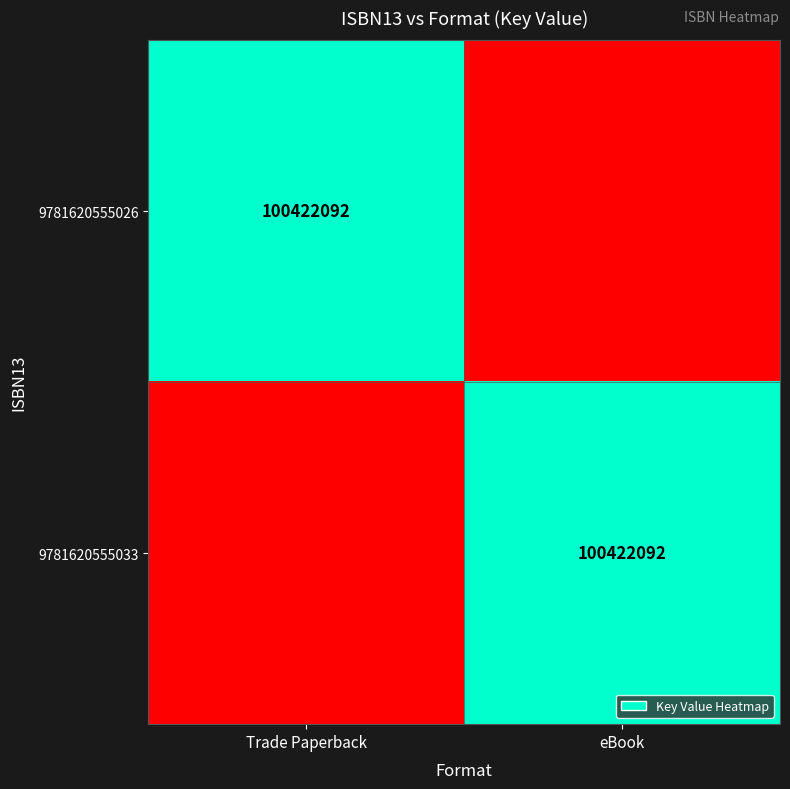

The 9781620555026 series shows 100422092 at Trade Paperback. True or false?

True